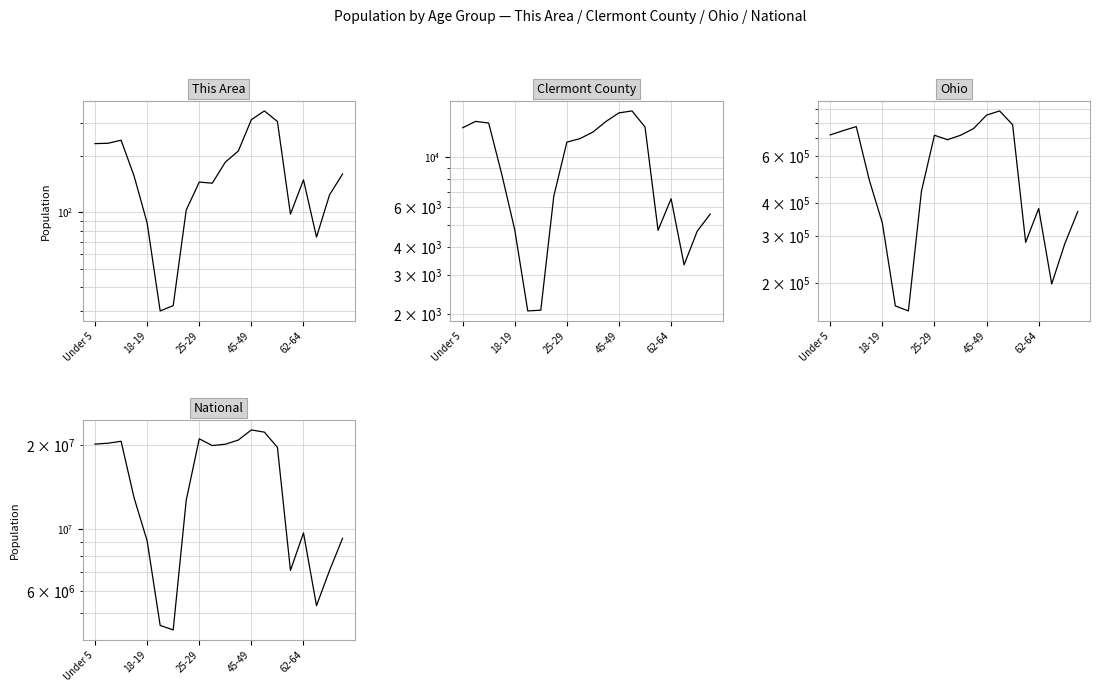

True or false: This Area and National cross at least once.

False